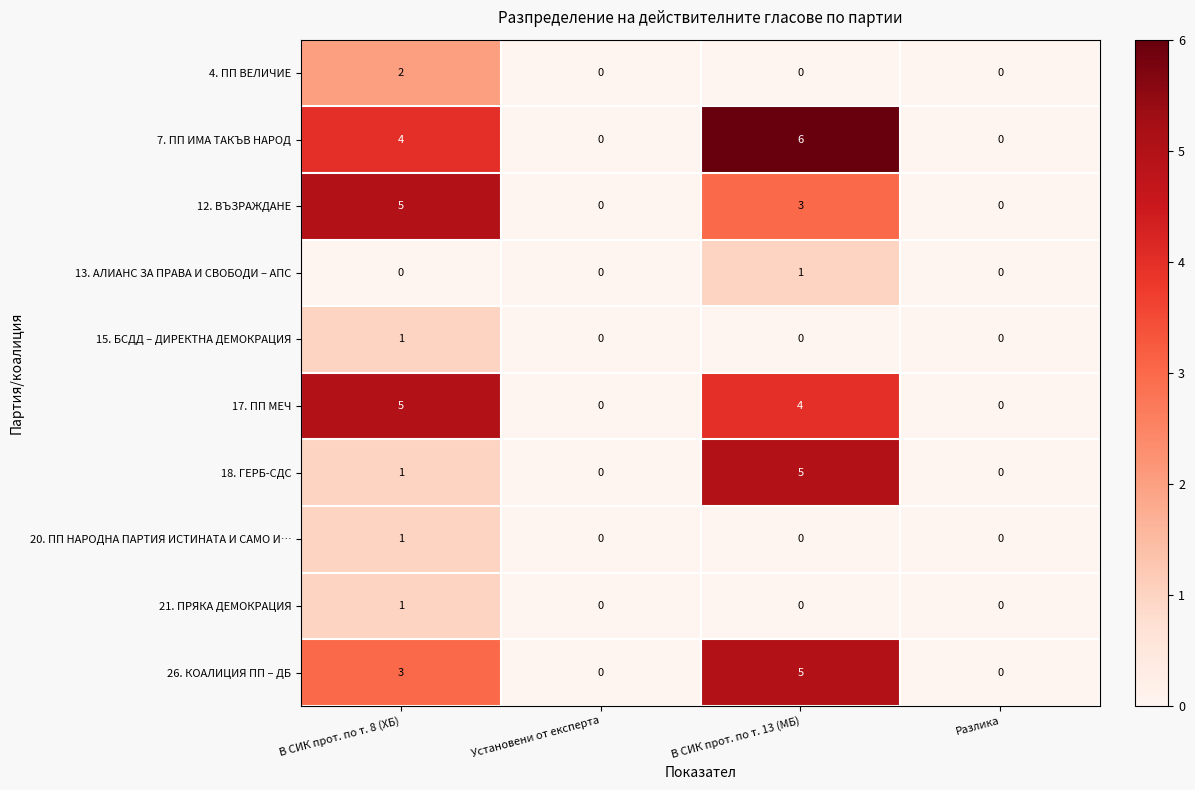

How many distinct data groups are displayed?

10